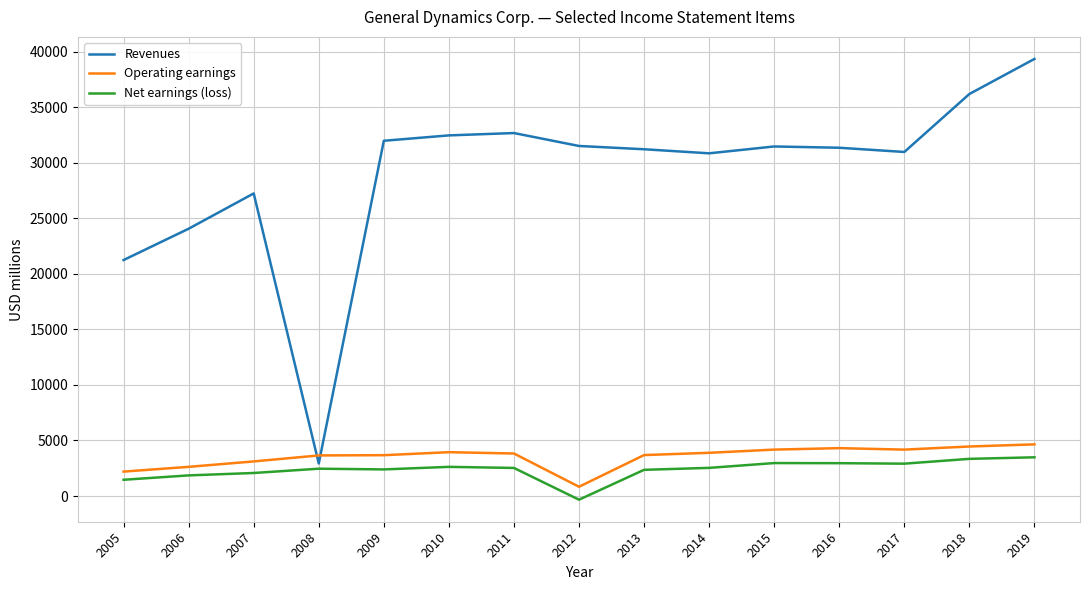

Which label corresponds to the smallest value in the chart?

2012